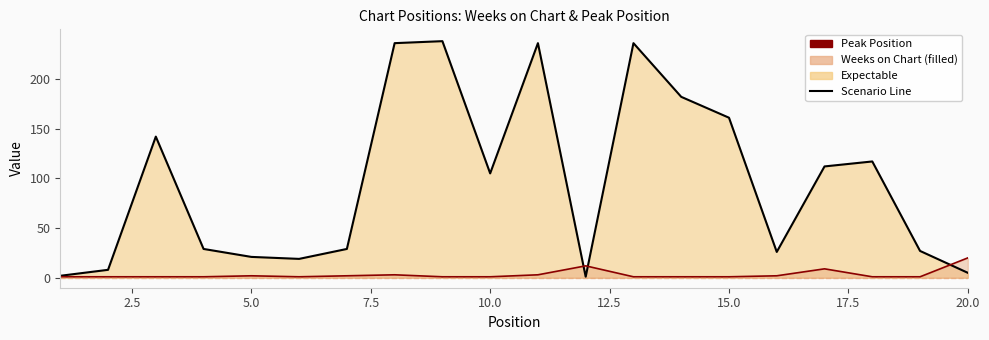

Reading left to right, extract all data points from this chart.

Weeks on Chart Line: 2	8	142	29	21	19	29	236	238	105	236	1	236	182	161	26	112	117	27	5
Peak Position Line: 1	1	1	1	2	1	2	3	1	1	3	12	1	1	1	2	9	1	1	20